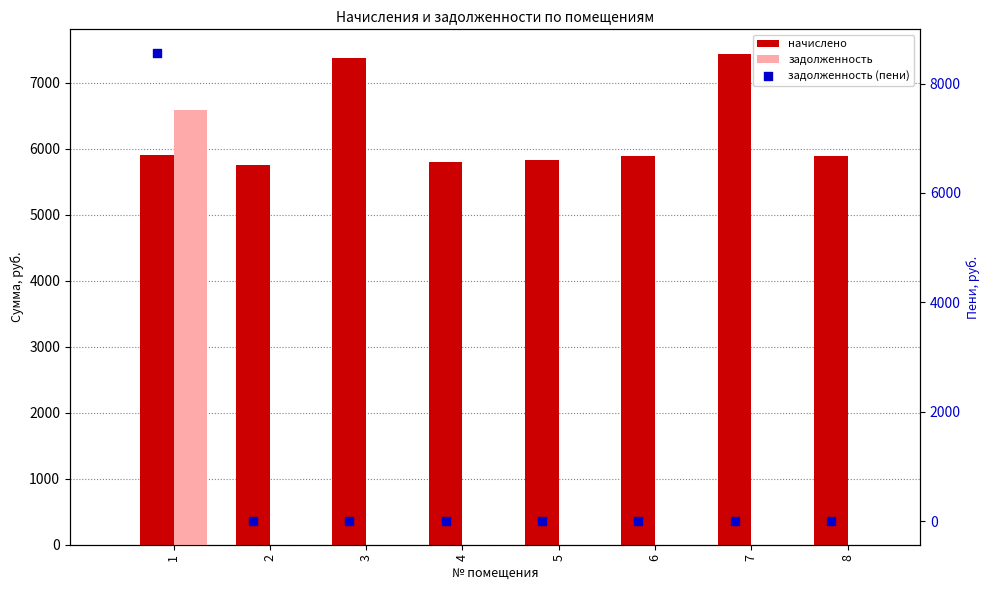

What are all the series names shown in the legend?

начислено, задолженность, задолженность (пени)